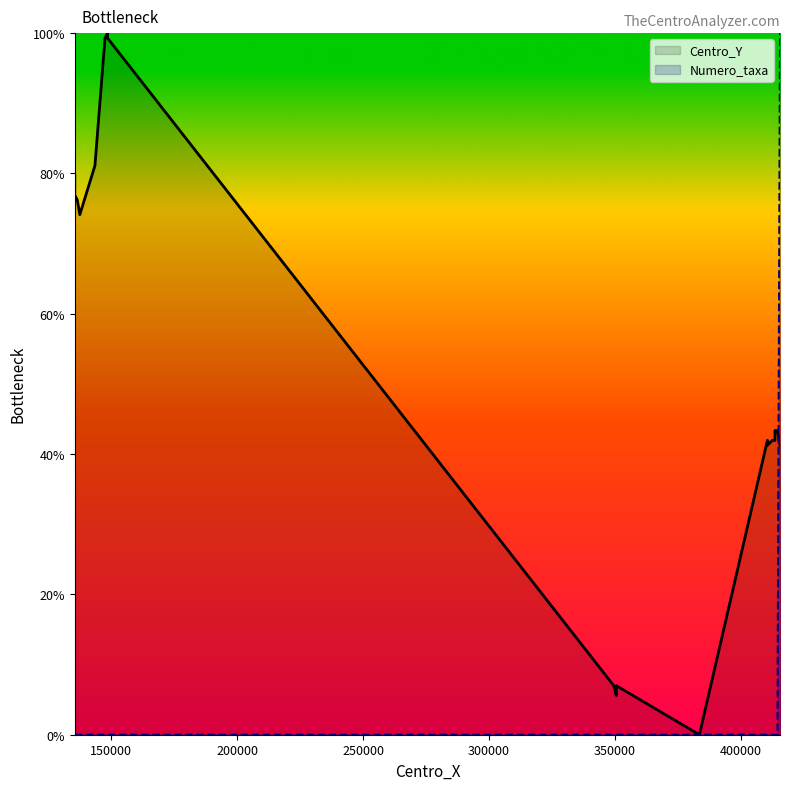

Rank the series by their maximum value, from highest to lowest.

Centro_Y, Numero_taxa